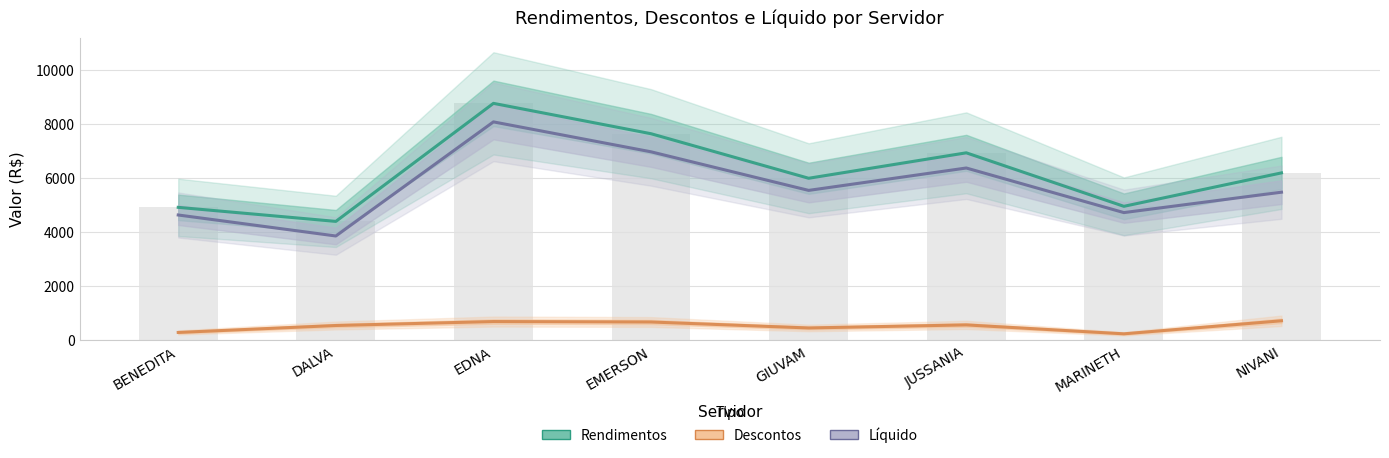

List the series in order of their peak value, lowest first.

Descontos, Liquido, Rendimentos